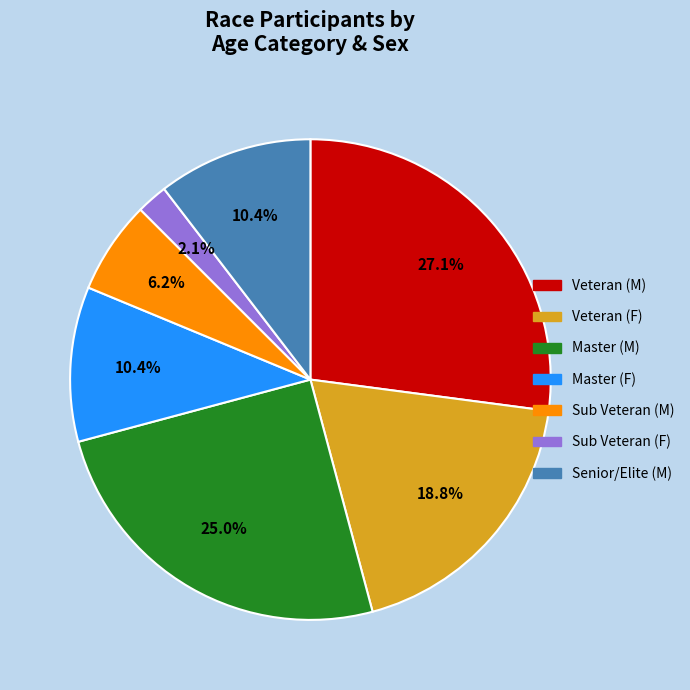

What is the smallest slice in the pie chart?

Sub Veteran (F)